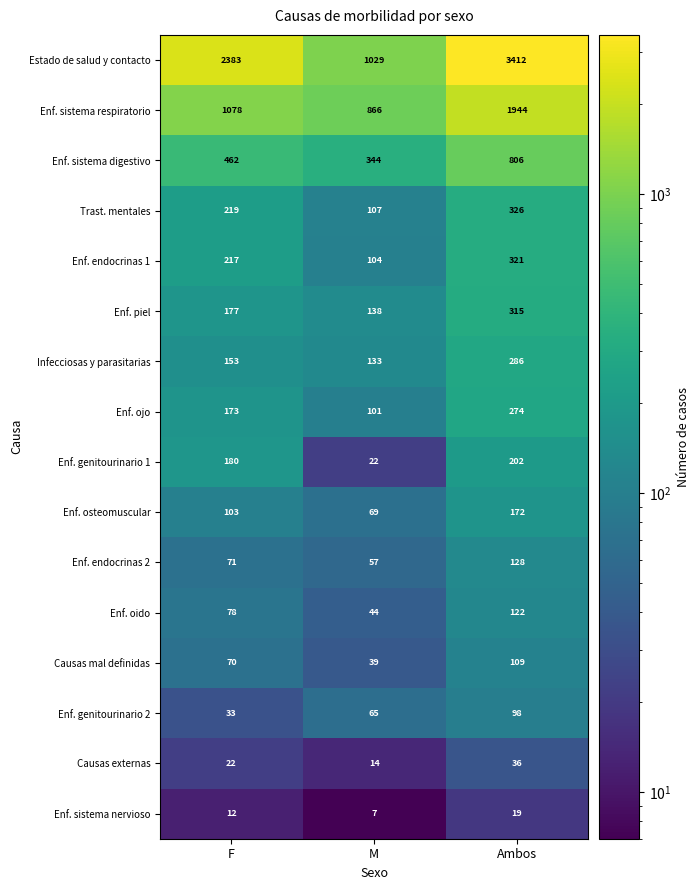

What is the average value of the Causas externas series?

24